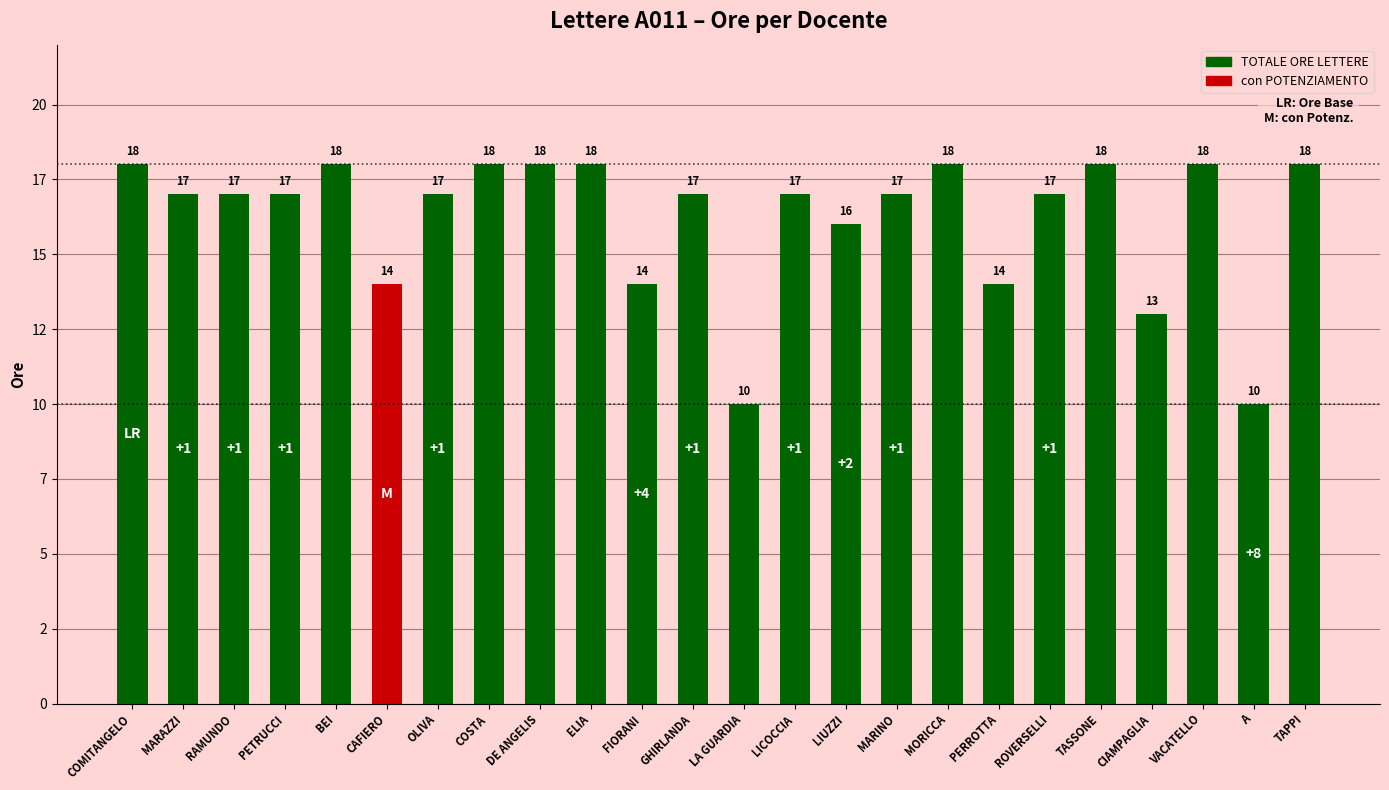

How many values are below 17?

7